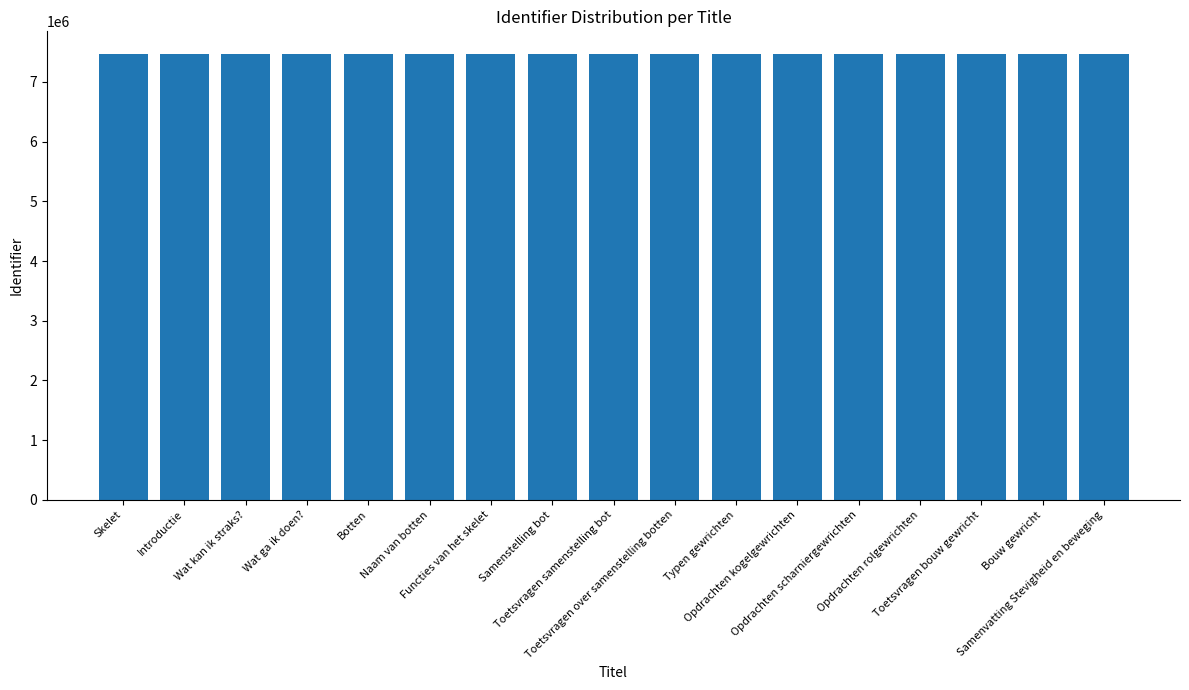

How many categories are shown in the chart?

17